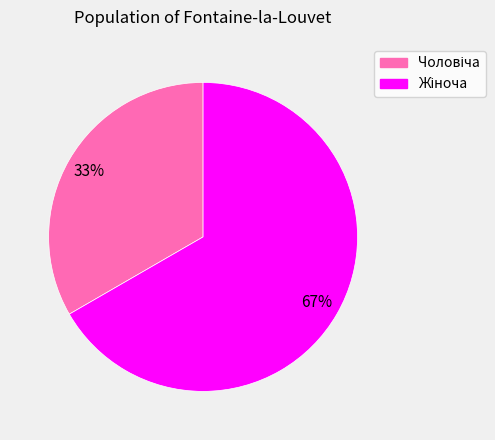

To the nearest percent, what is the average slice percentage?

50%